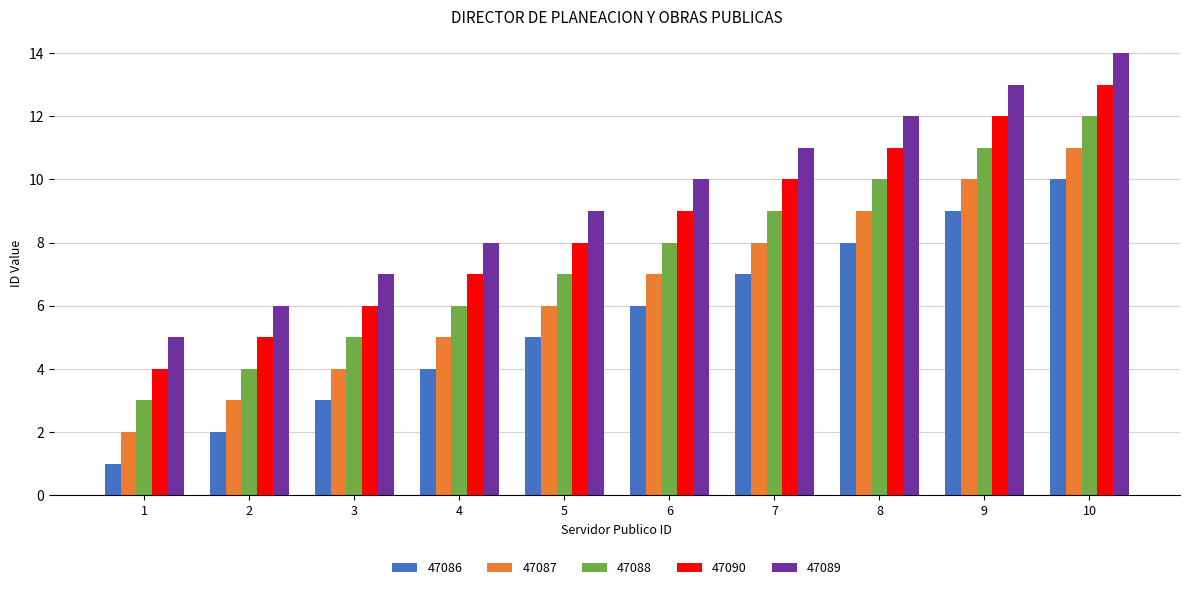

Are the bars grouped side by side (vs. stacked)?

Yes